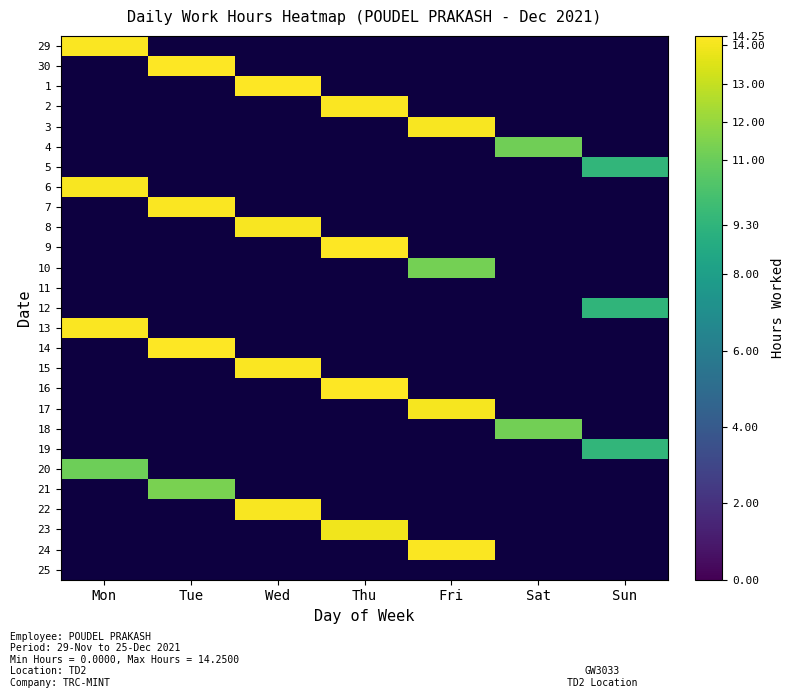

Which has a higher value, Fri or Wed?

Fri